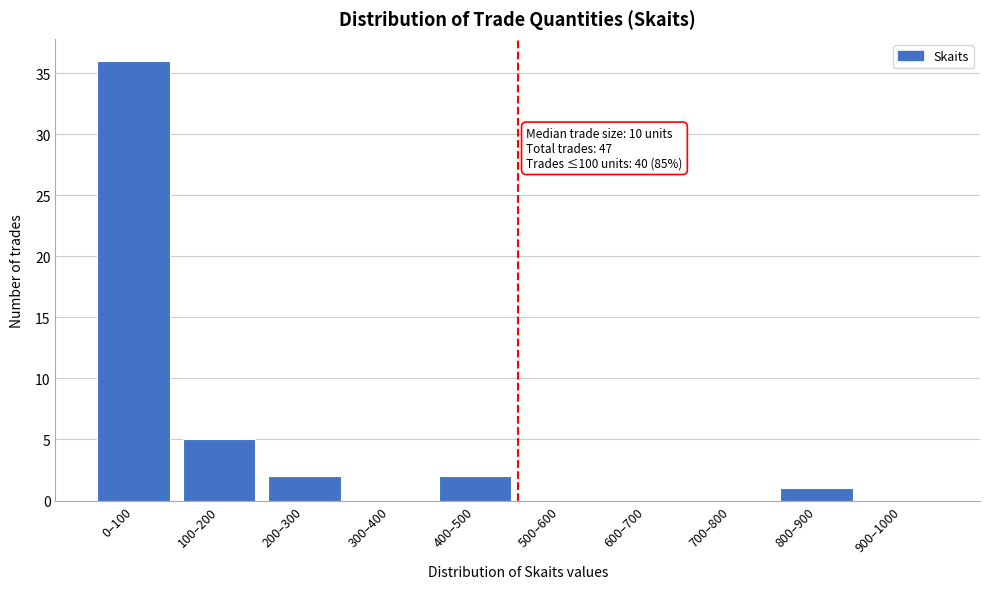

Reading left to right, extract all data points from this chart.

0–100=36	100–200=5	200–300=2	300–400=0	400–500=2	500–600=0	600–700=0	700–800=0	800–900=1	900–1000=0